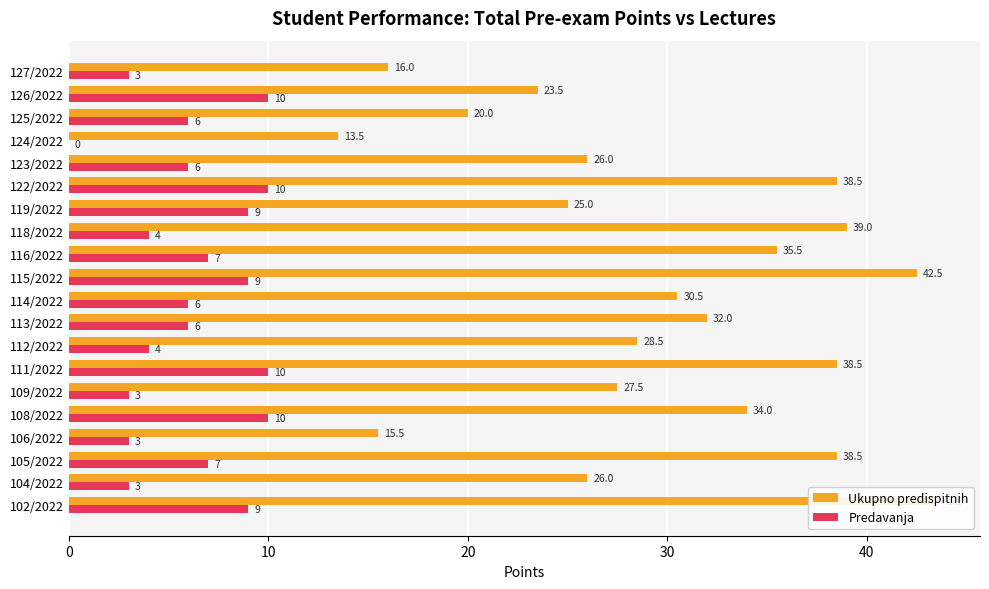

What are all the series names shown in the legend?

Ukupno predispitnih, Predavanja